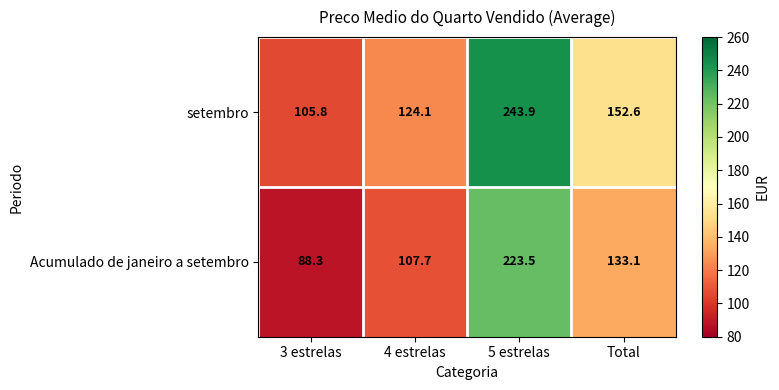

Reading left to right, what are all the values shown in this chart?

setembro: 3 estrelas=105.8	4 estrelas=124.1	5 estrelas=243.9	Total=152.6
Acumulado de janeiro a setembro: 3 estrelas=88.3	4 estrelas=107.7	5 estrelas=223.5	Total=133.1